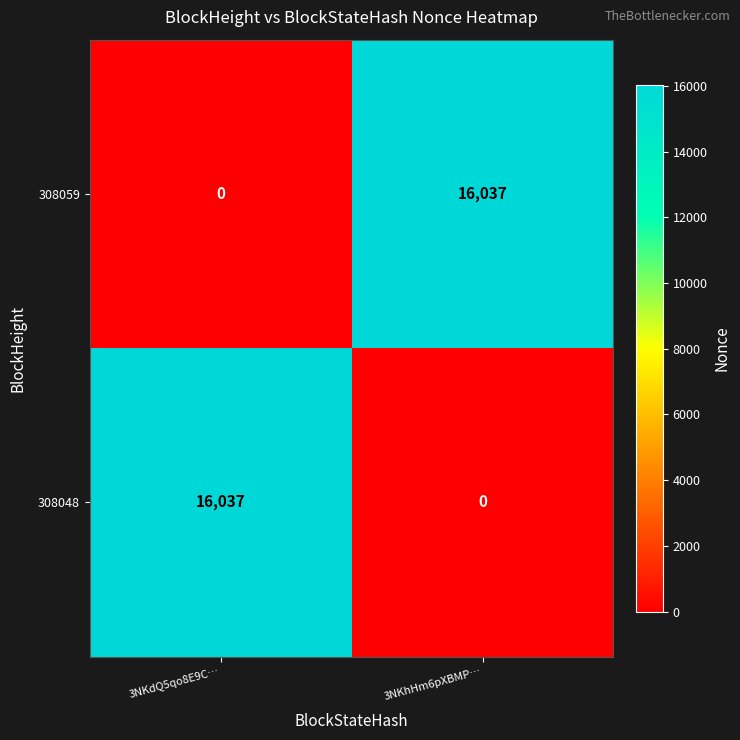

Reading left to right, what are all the values shown in this chart?

308059: 3NKdQ5qo8E9C…=0	3NKhHm6pXBMP…=16037
308048: 3NKdQ5qo8E9C…=16037	3NKhHm6pXBMP…=0